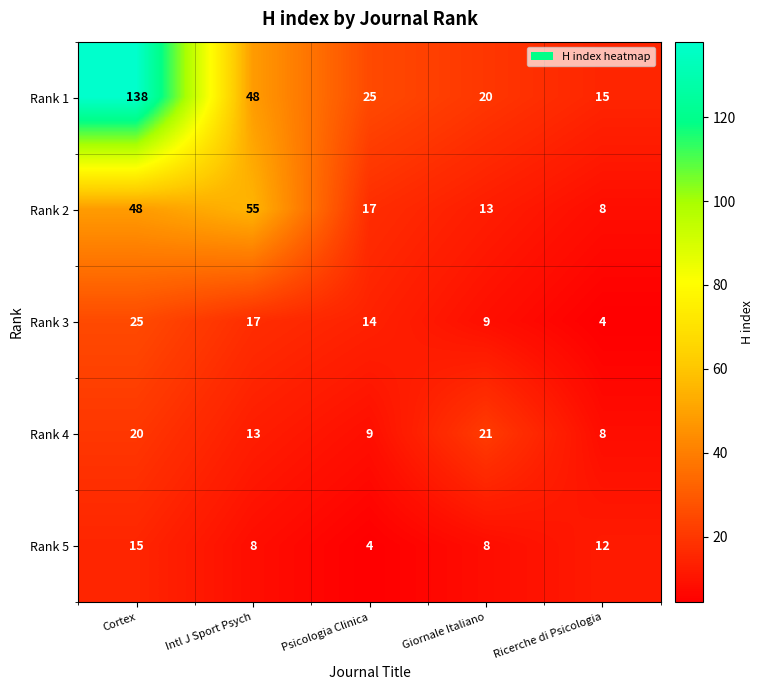

Reading left to right, extract all data points from this chart.

Rank 1: Cortex=138	Intl J Sport Psych=48	Psicologia Clinica=25	Giornale Italiano=20	Ricerche di Psicologia=15
Rank 2: Cortex=48	Intl J Sport Psych=55	Psicologia Clinica=17	Giornale Italiano=13	Ricerche di Psicologia=8
Rank 3: Cortex=25	Intl J Sport Psych=17	Psicologia Clinica=14	Giornale Italiano=9	Ricerche di Psicologia=4
Rank 4: Cortex=20	Intl J Sport Psych=13	Psicologia Clinica=9	Giornale Italiano=21	Ricerche di Psicologia=8
Rank 5: Cortex=15	Intl J Sport Psych=8	Psicologia Clinica=4	Giornale Italiano=8	Ricerche di Psicologia=12